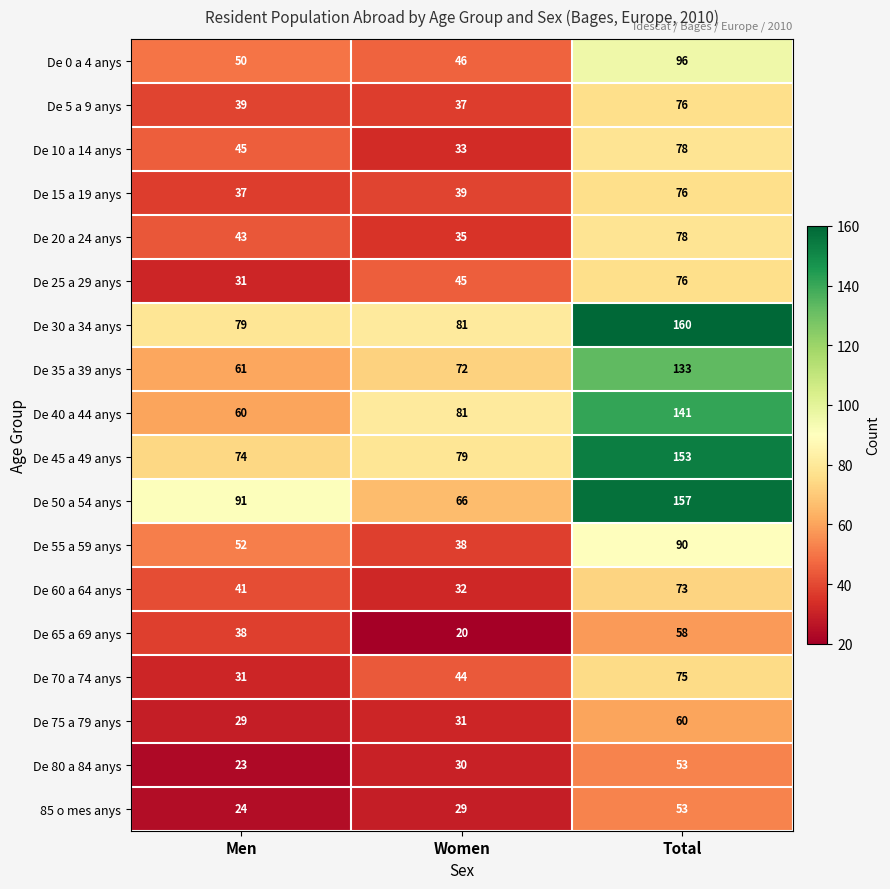

Is it true that De 25 a 29 anys equals 76 at Total?

True